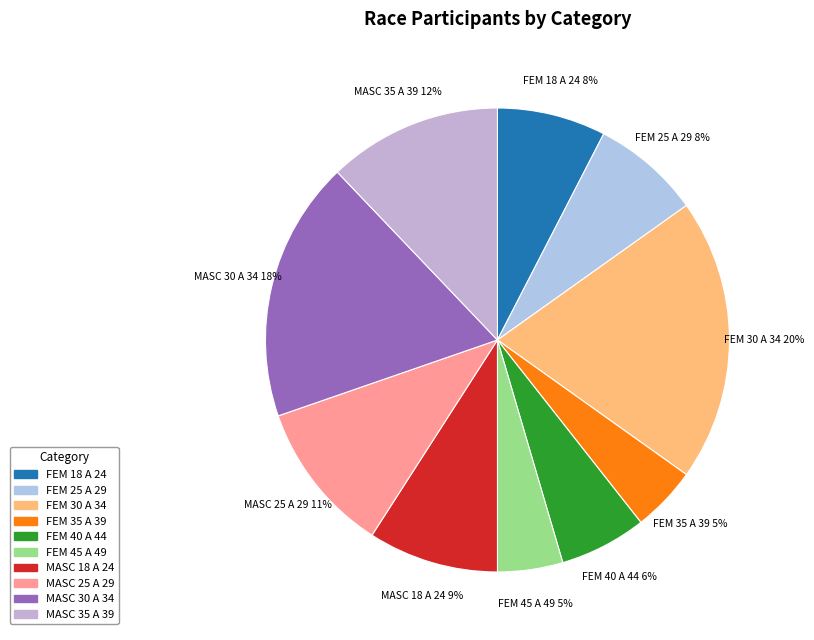

Which has a higher value, MASC 35 A 39 or FEM 45 A 49?

MASC 35 A 39